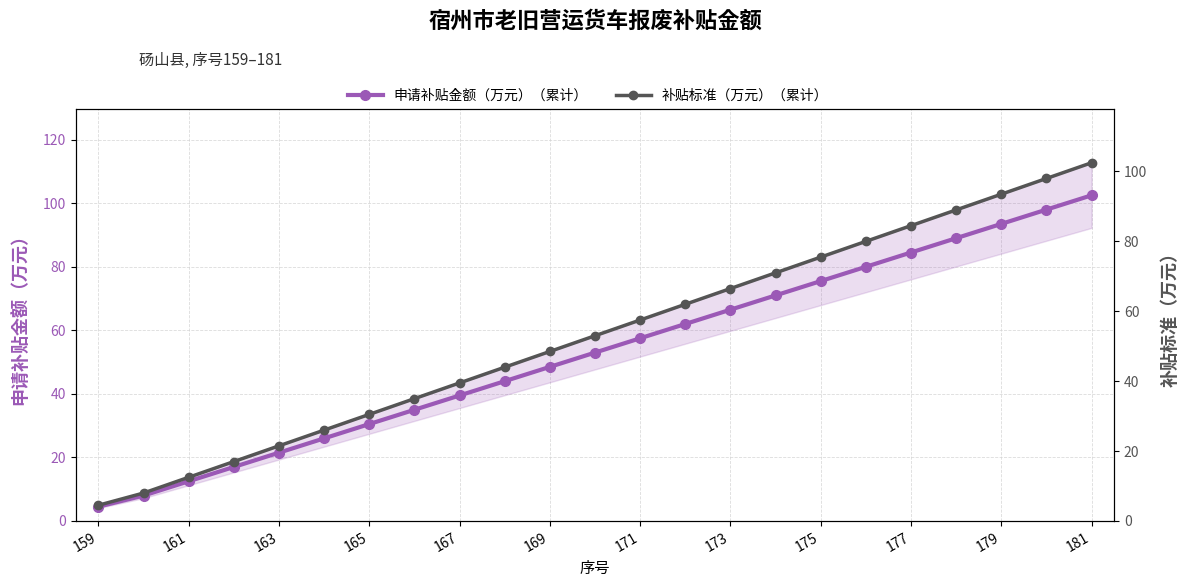

Does the chart display data point markers on the line(s)?

Yes